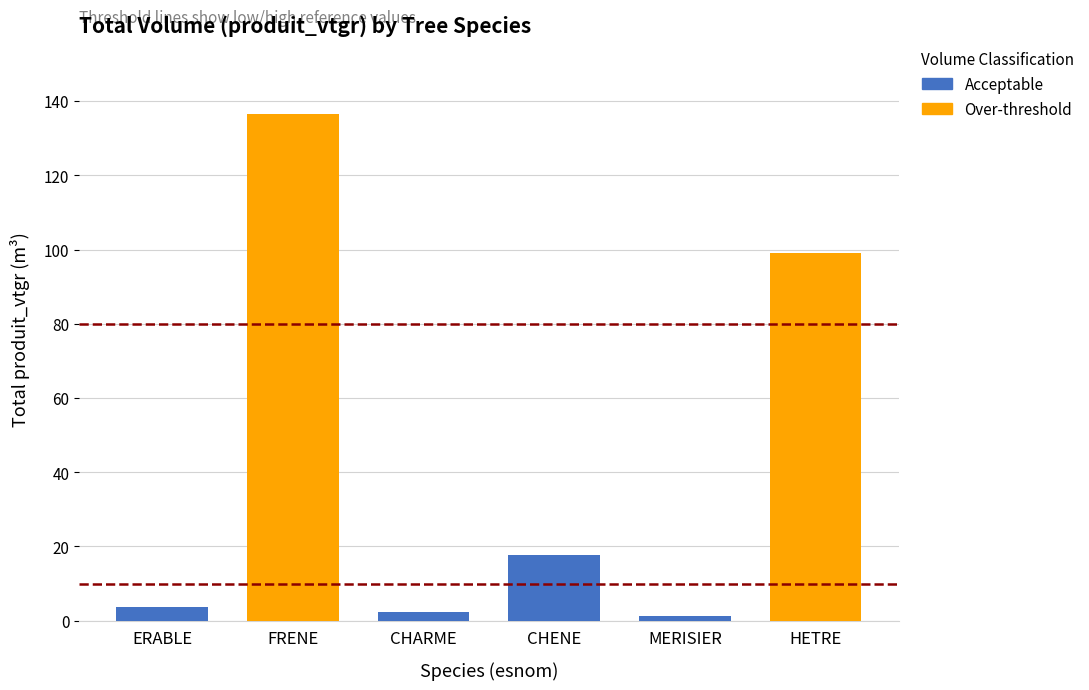

What is the difference between the values at CHARME and HETRE?

96.7